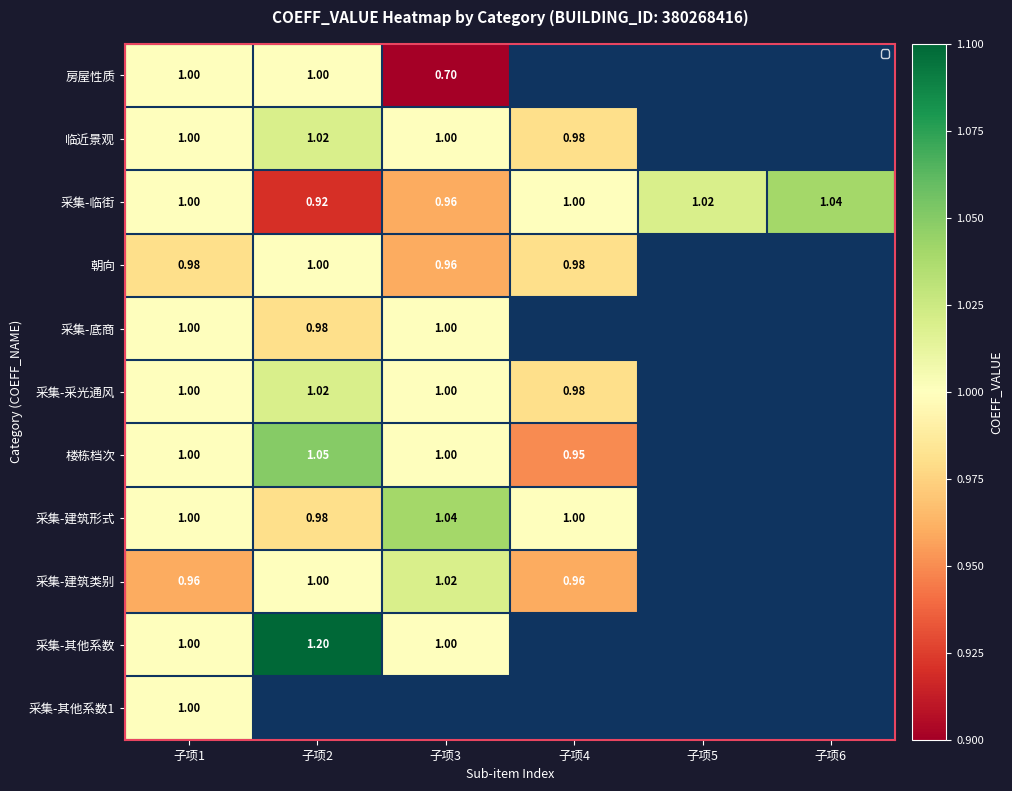

At which category does the chart reach its peak across all series?

子项2